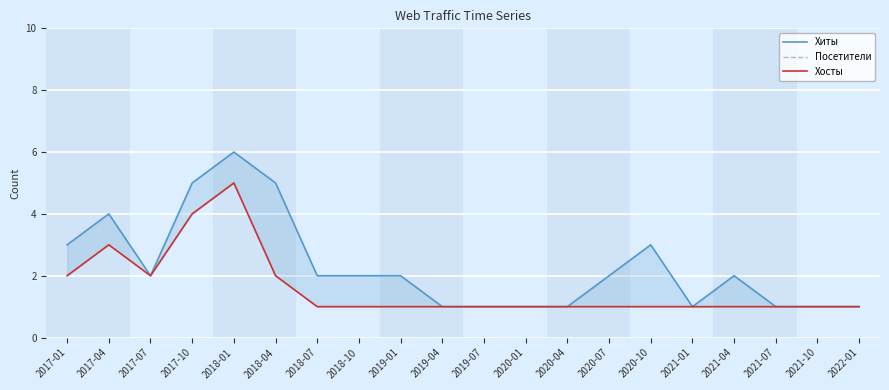

What is the sum of all Хосты values?

32